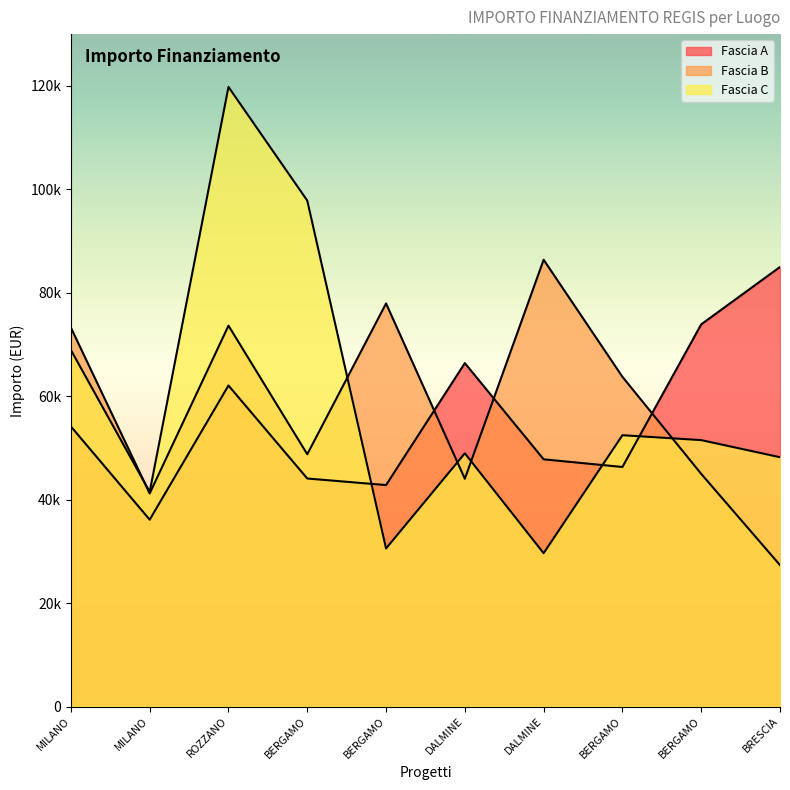

At which label does Fascia C first exceed 51504?

MILANO